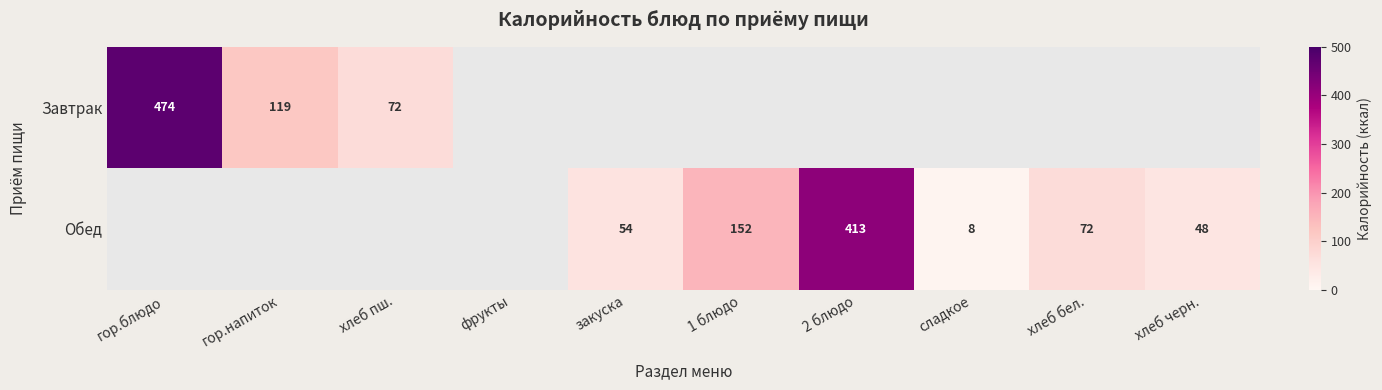

Is it true that Обед equals 14 at сладкое?

False